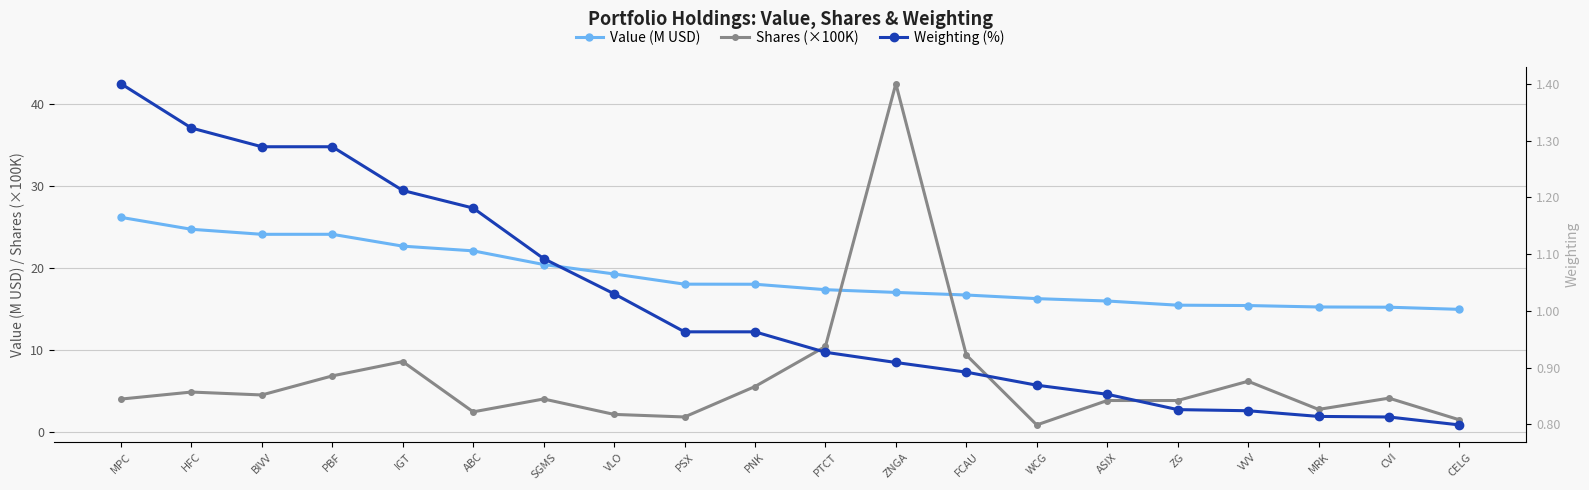

Reading left to right, what are all the values shown in this chart?

Value (M USD): 26.1	24.7	24.1	24.1	22.6	22.0	20.4	19.2	18.0	18.0	17.3	17.0	16.7	16.2	15.9	15.4	15.4	15.2	15.2	14.9
Shares (×100K): 4.0	4.8	4.5	6.8	8.5	2.4	4.0	2.1	1.8	5.5	10.4	42.4	9.3	0.8	3.8	3.8	6.1	2.7	4.1	1.4
Weighting (%): 1.4	1.3	1.3	1.3	1.2	1.2	1.1	1.0	1.0	1.0	0.9	0.9	0.9	0.9	0.9	0.8	0.8	0.8	0.8	0.8